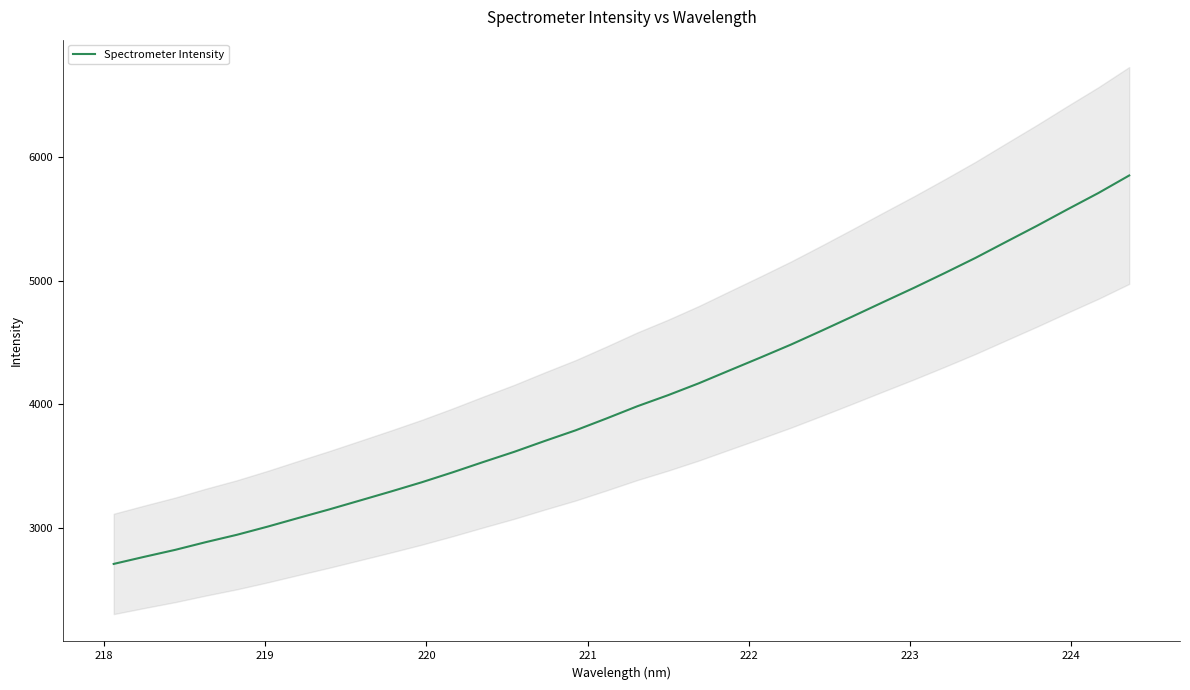

The chart shows a value of 1741.2 at 30. True or false?

False